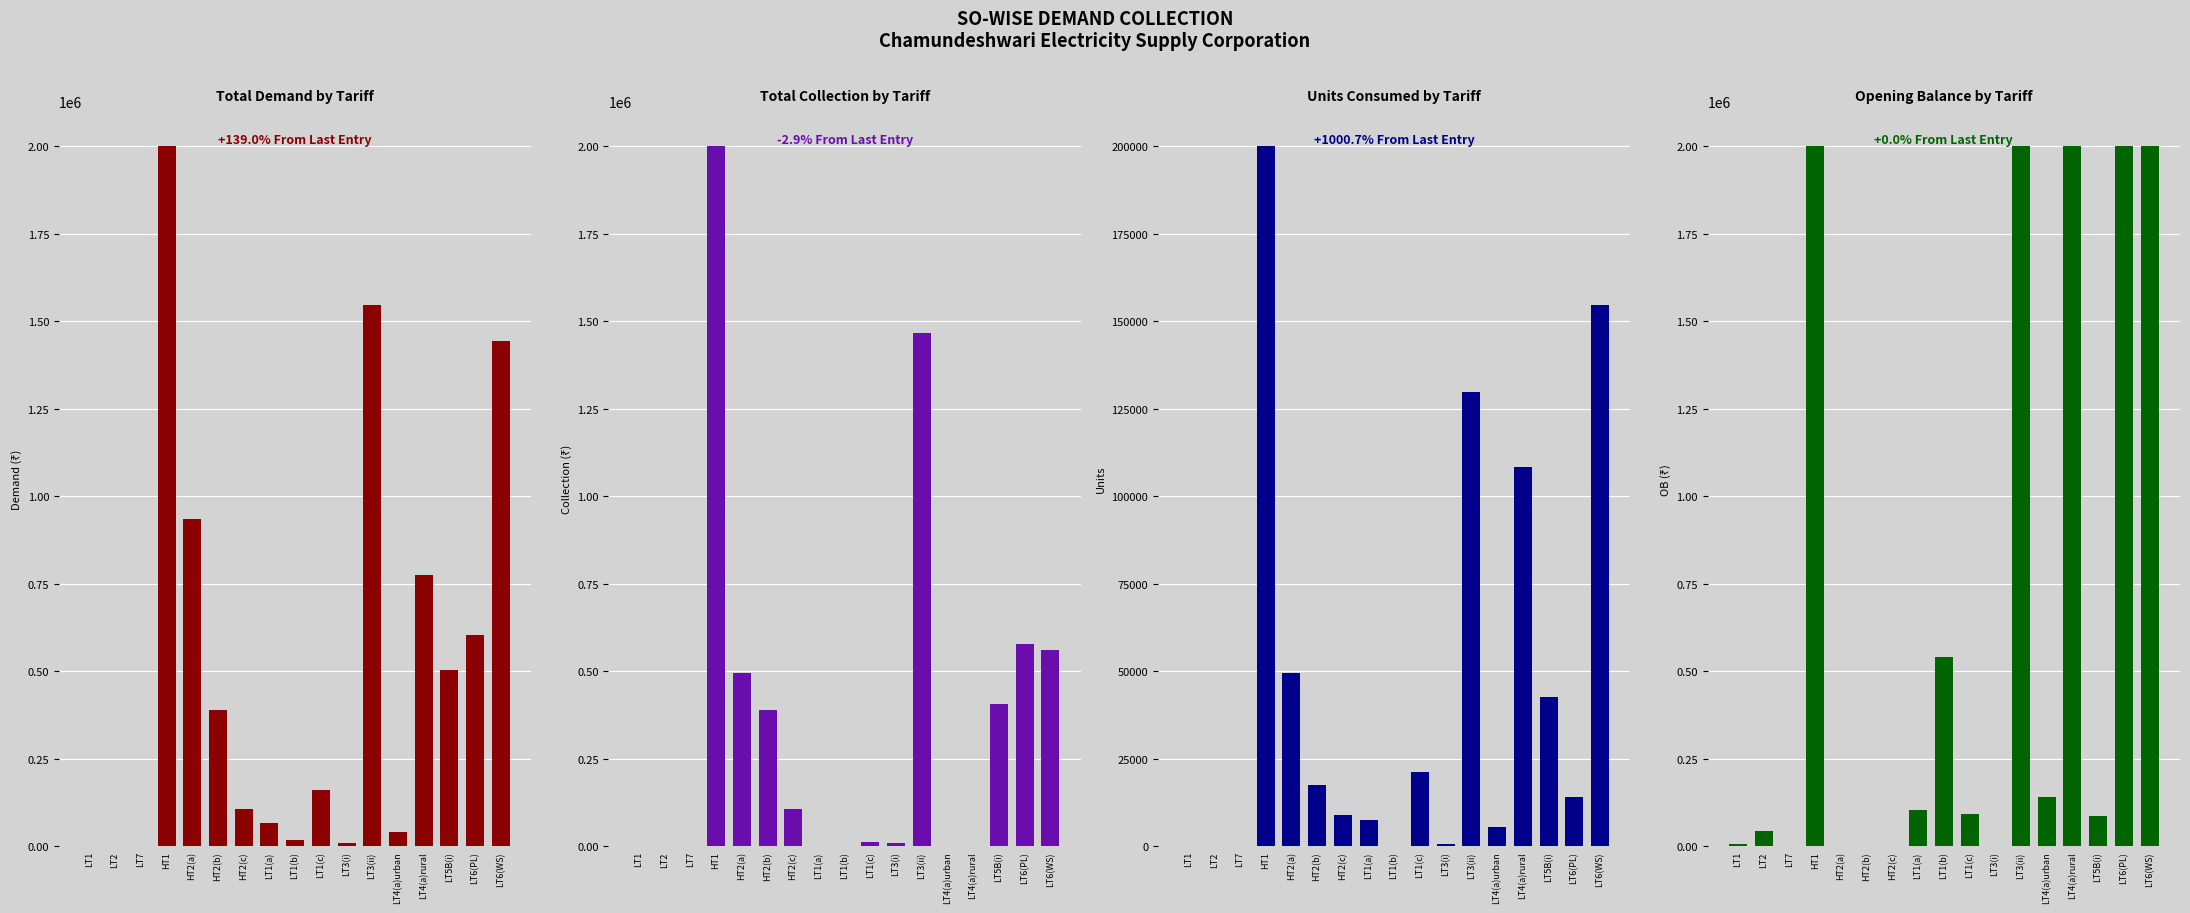

The Units series shows 243.0 at LT1(b). True or false?

True